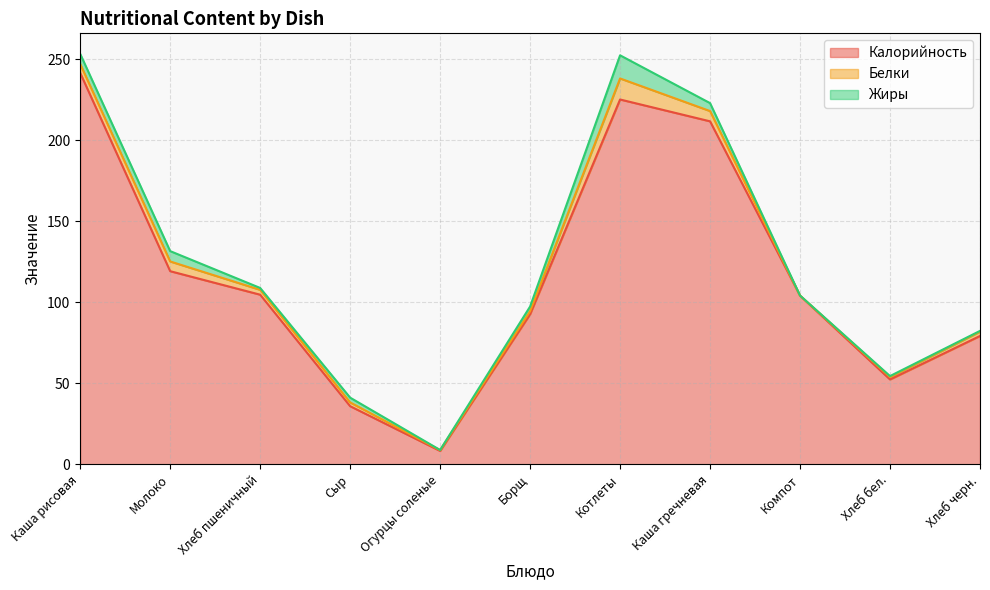

How many interior local valleys does the Белки series have?

2